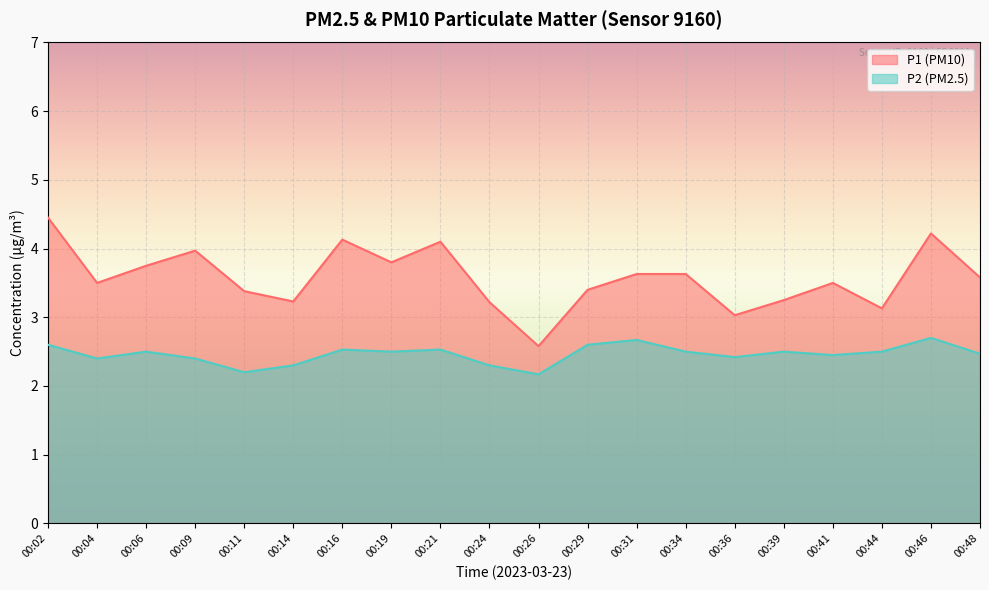

Read the P1 value at 00:36.

3.0